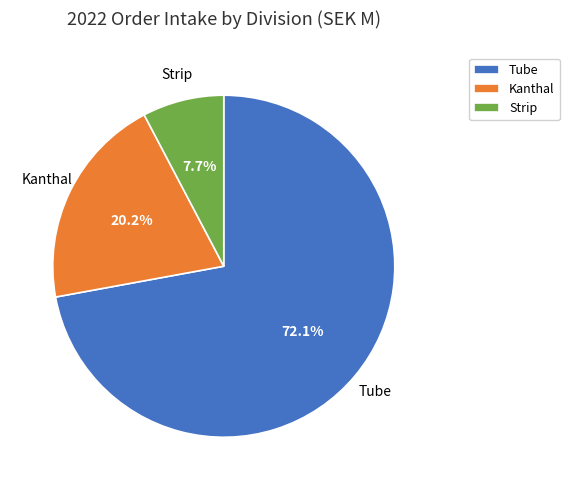

Does Strip account for over 50% of the chart?

No